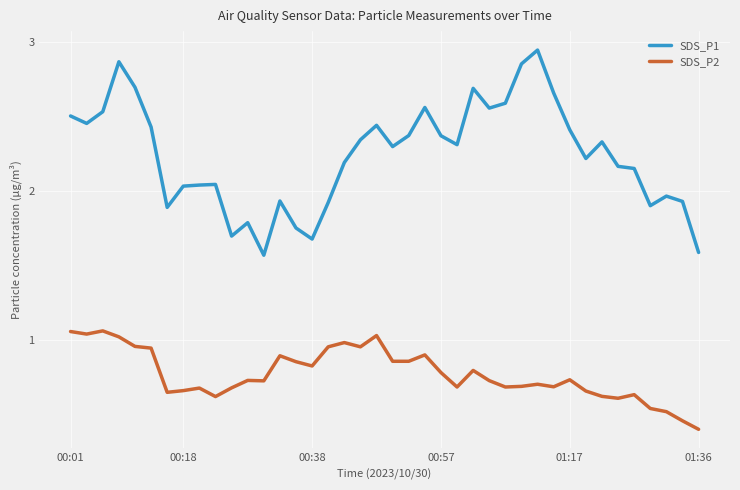

Which series has the largest range (max minus min)?

SDS_P1